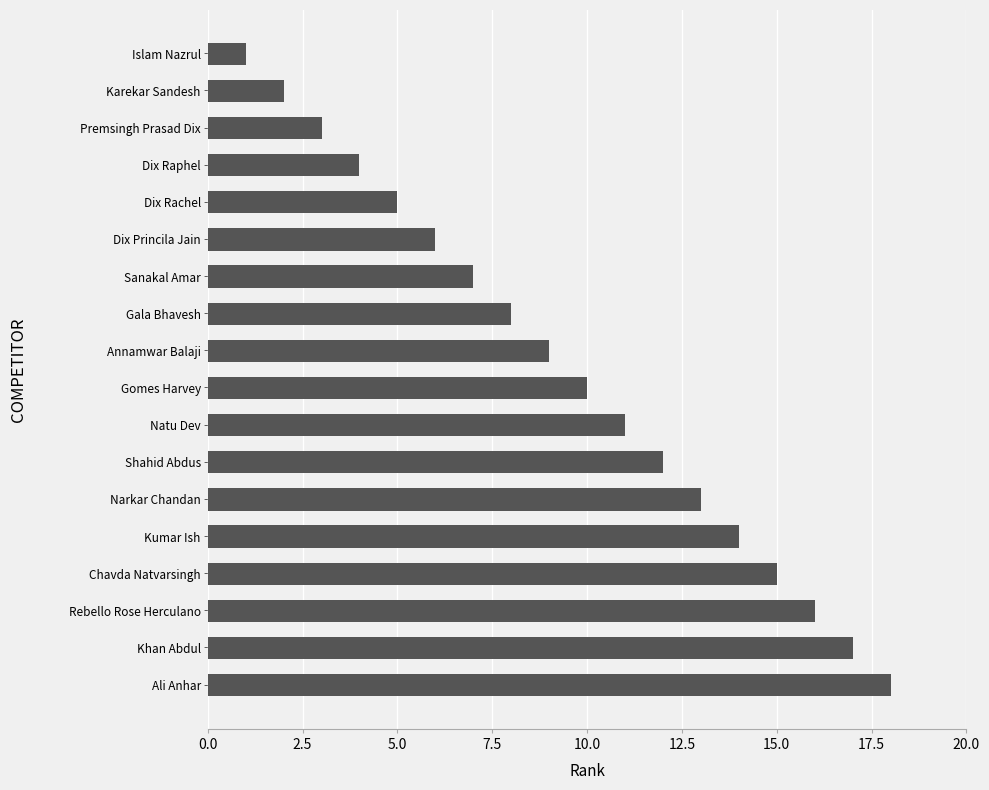

What is the difference between the maximum and minimum values?

17